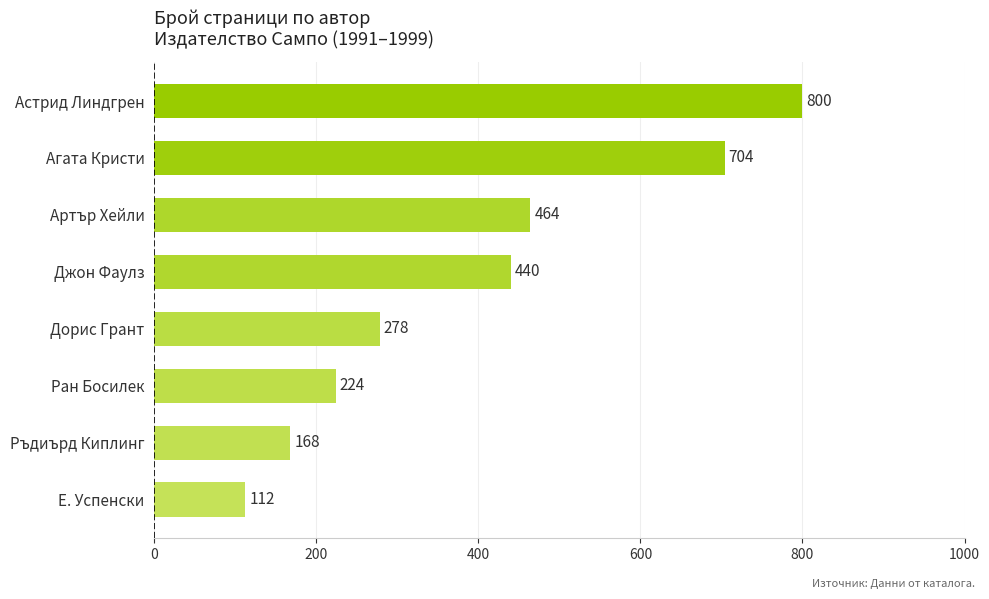

What is the difference between the maximum and minimum values?

688